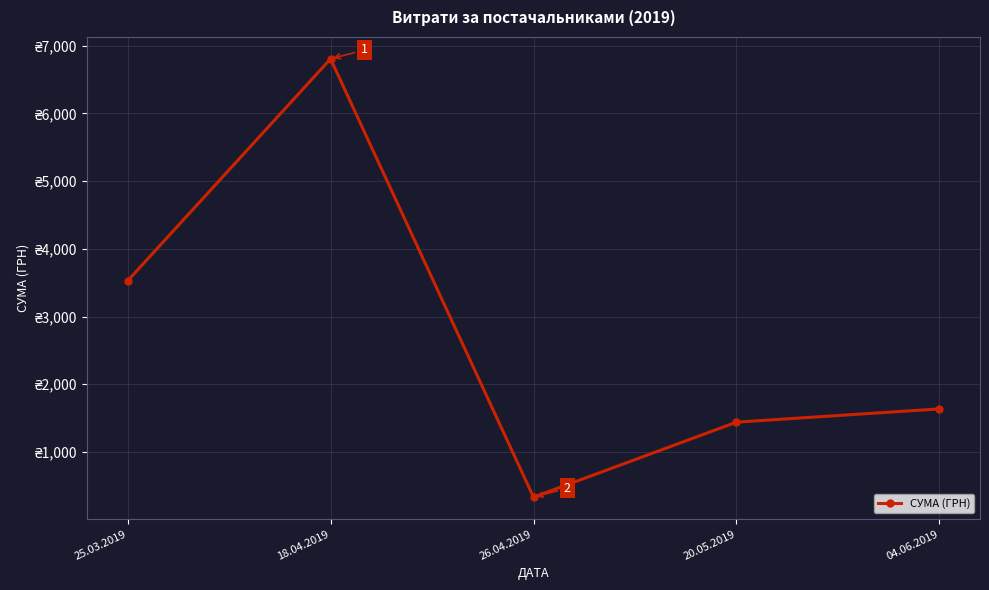

What is the ratio of the value at 20.05.2019 to the value at 26.04.2019?

4.3